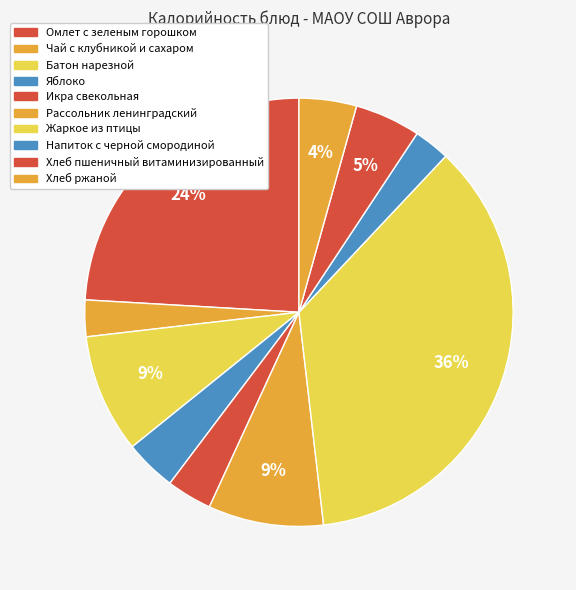

What percentage is the Хлеб ржаной slice, to the nearest percent?

4%